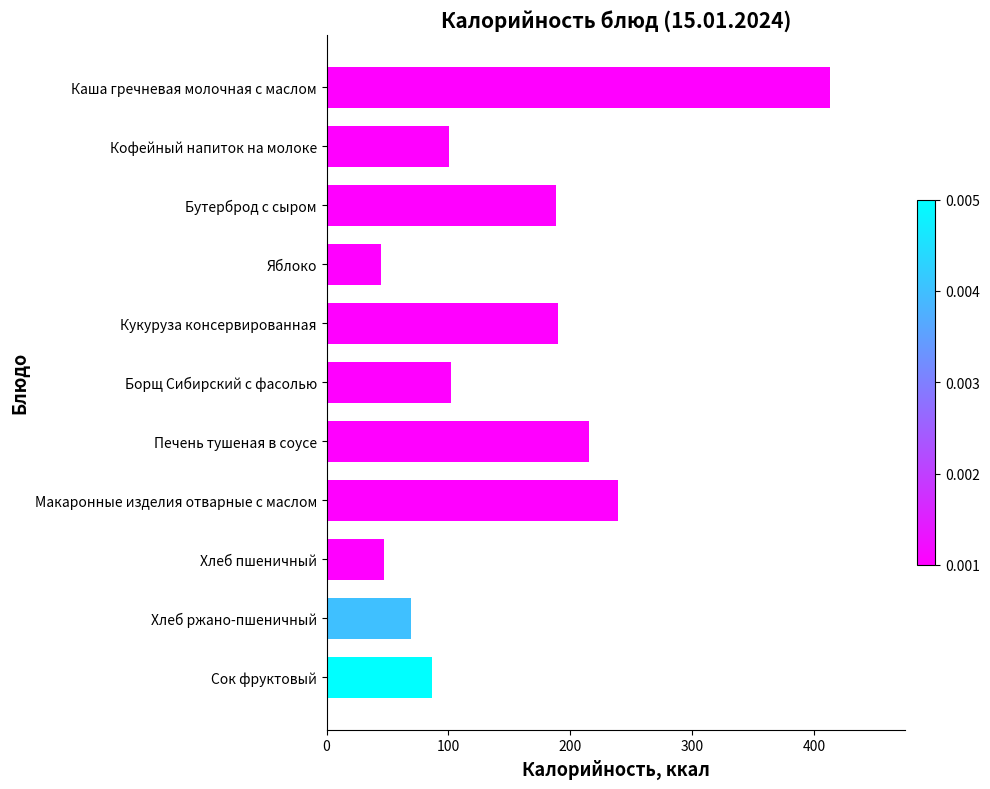

What is the label of the 5th bar from the bottom?

Печень тушеная в соусе